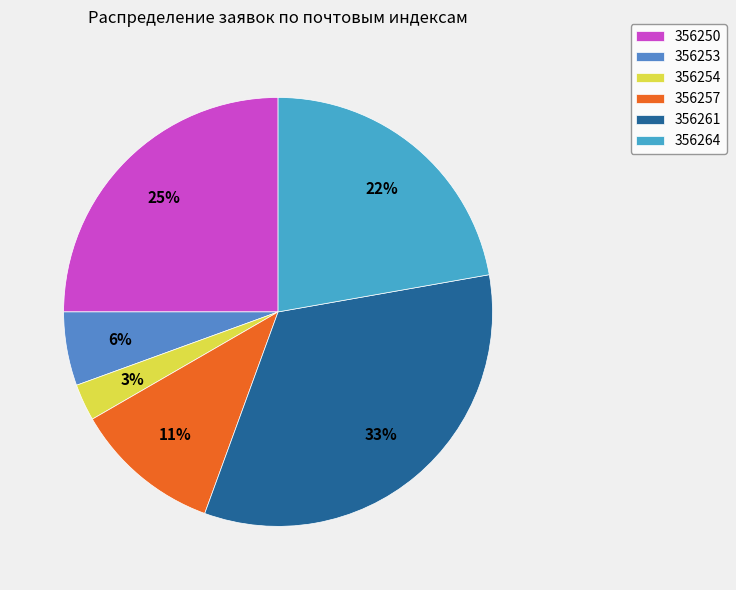

How many segments does this pie chart have?

6